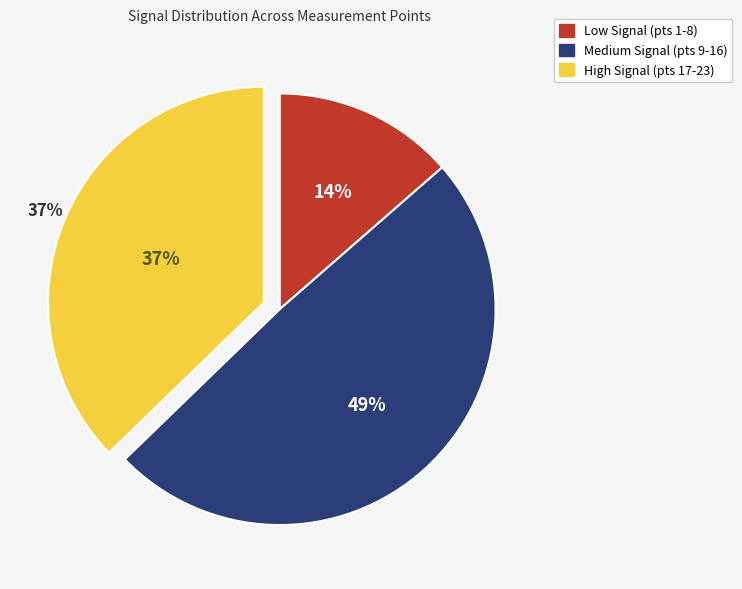

What portion of the pie excludes 5?

98.1%